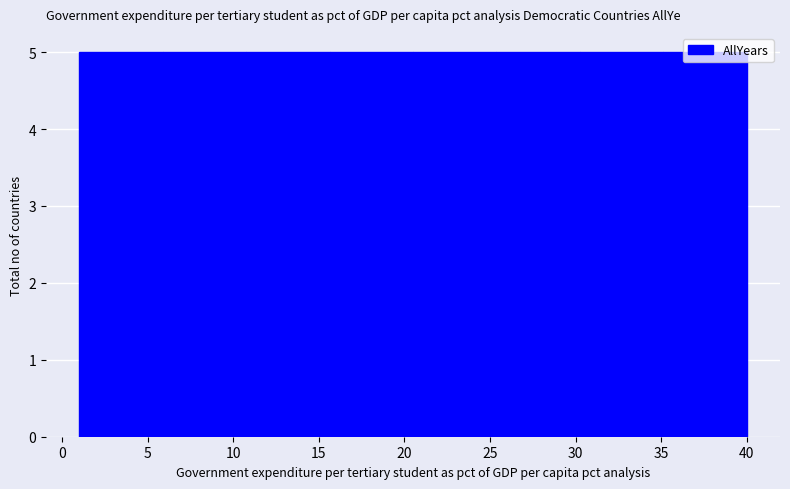

What is the height of the bar covering 35.0 to 40.0 on the x-axis? Neither the bar edges nor the heights are printed on the chart, so give them approximately, as read against the axes.

5